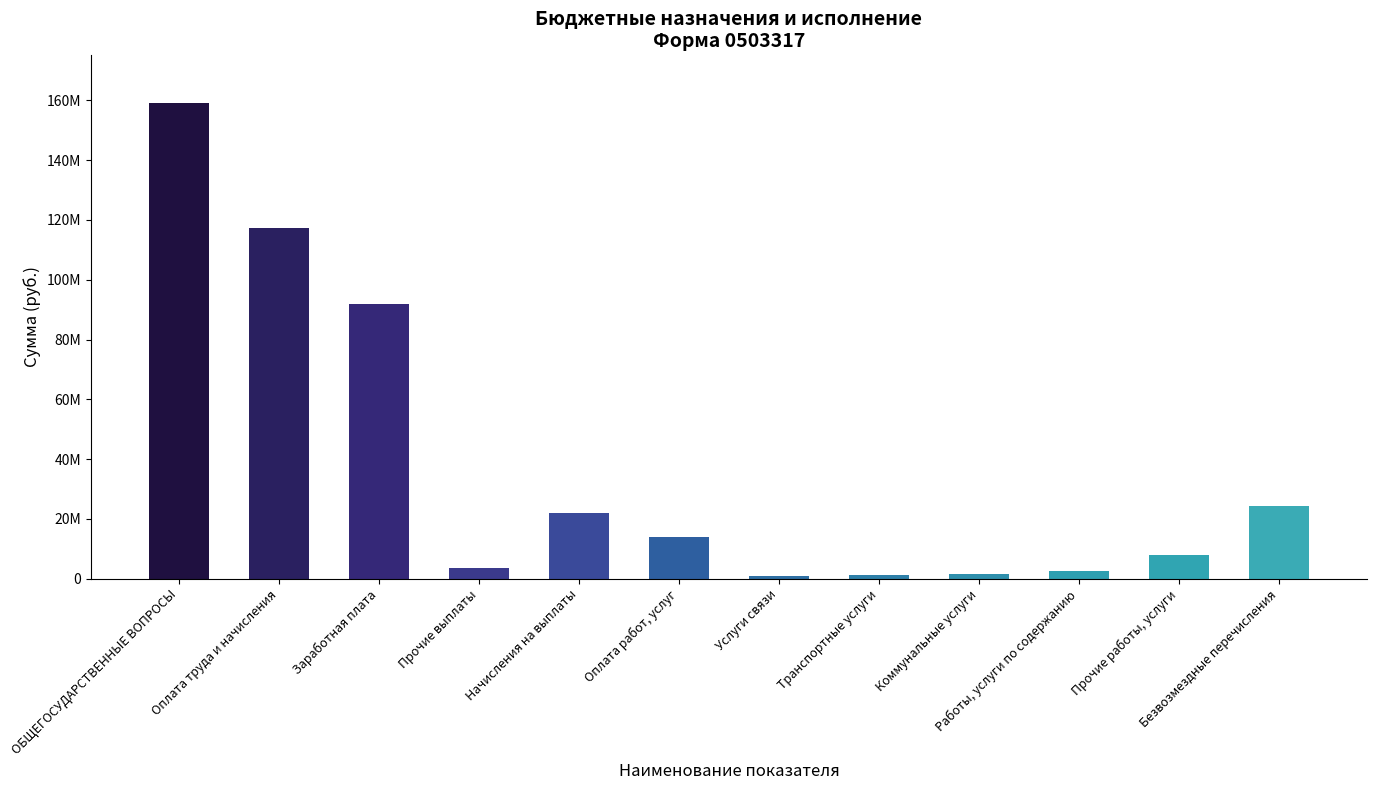

Rank the categories by value from highest to lowest.

ОБЩЕГОСУДАРСТВЕННЫЕ ВОПРОСЫ, Оплата труда и начисления, Заработная плата, Безвозмездные перечисления, Начисления на выплаты, Оплата работ, услуг, Прочие работы, услуги, Прочие выплаты, Работы, услуги по содержанию, Коммунальные услуги, Транспортные услуги, Услуги связи